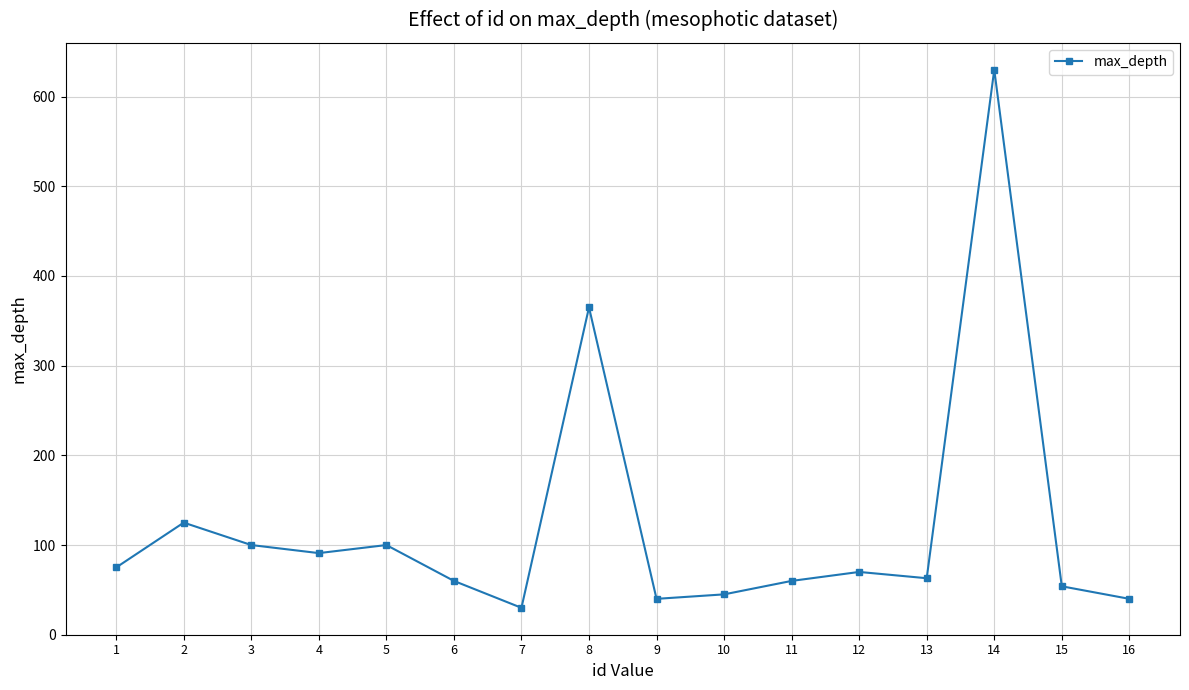

How many lines are shown in the chart?

1